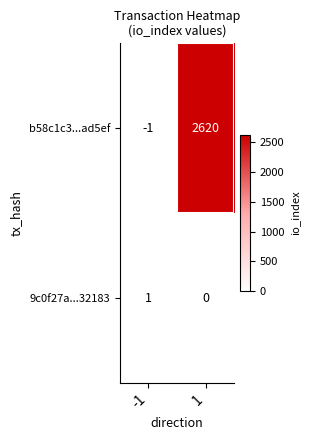

How many series are shown in this chart?

2